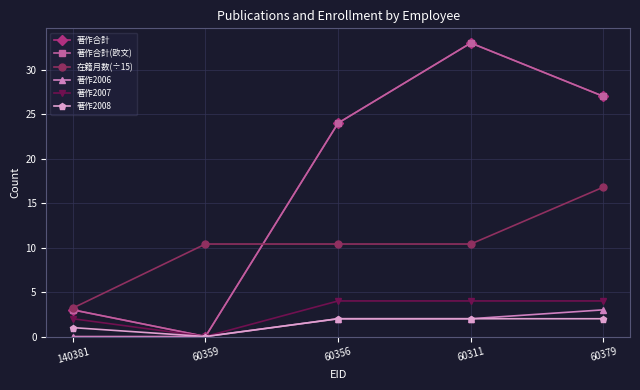

Does the chart have visible grid lines?

Yes